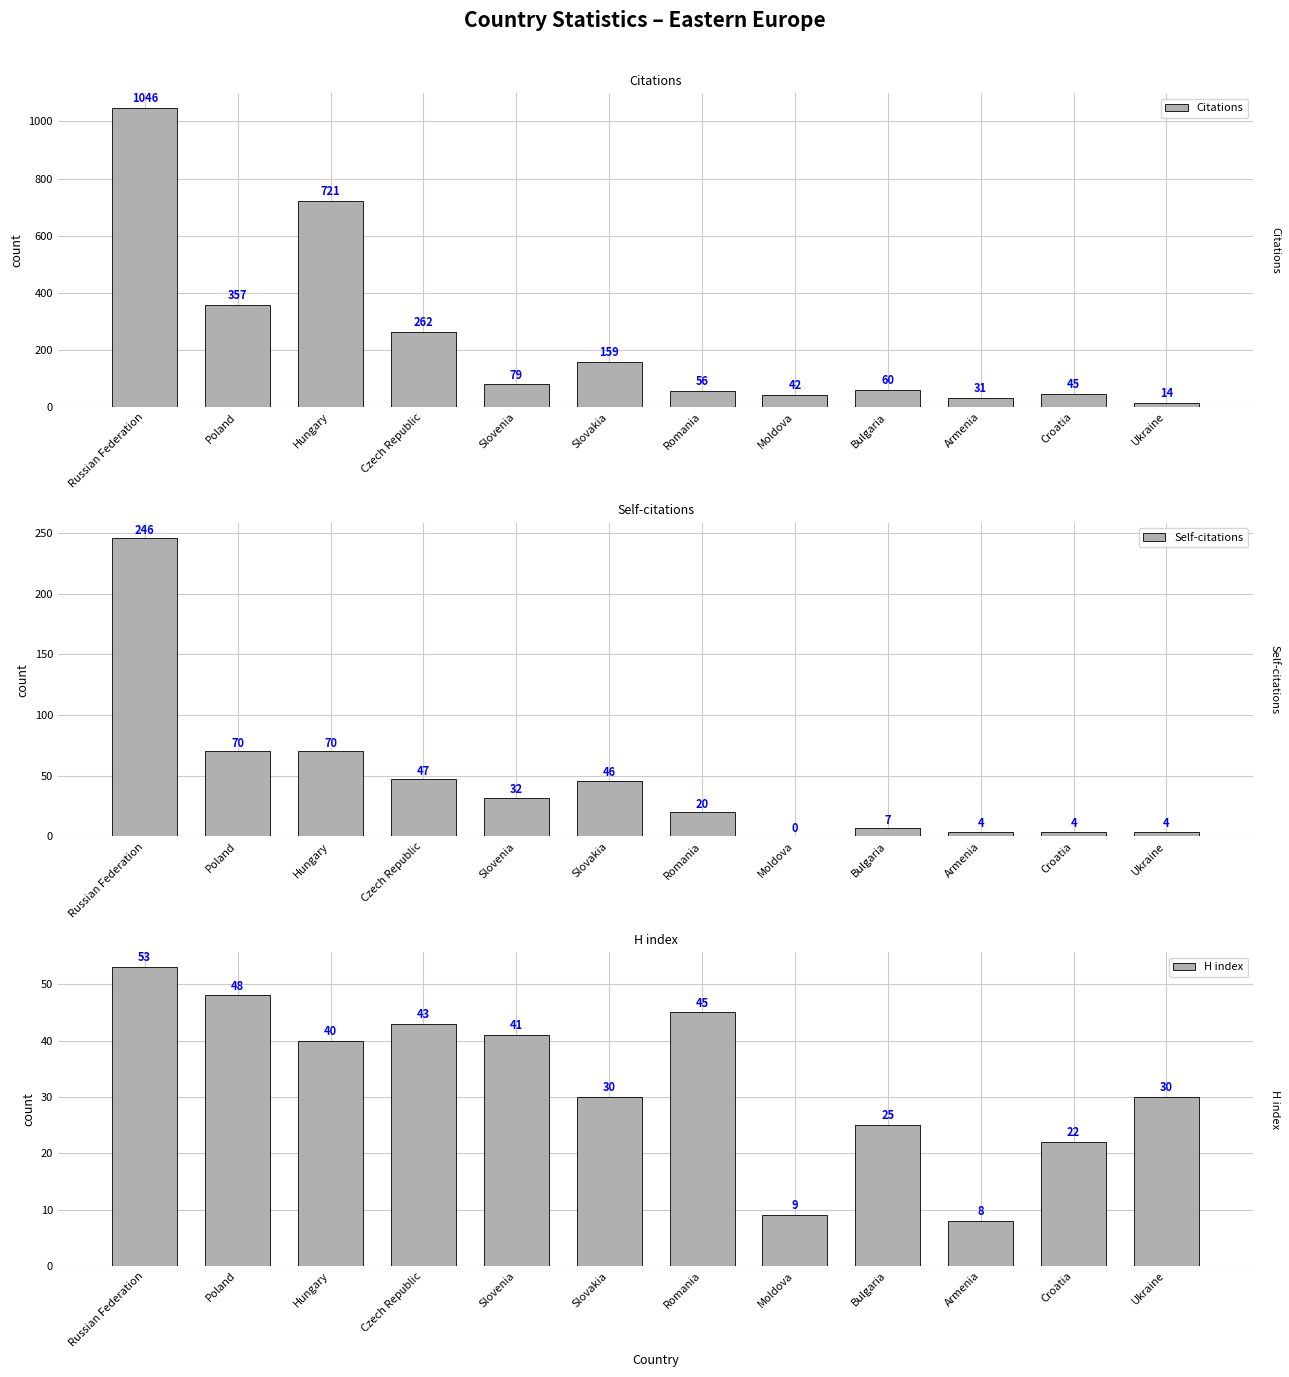

At which category does the chart reach its minimum across all series?

Moldova